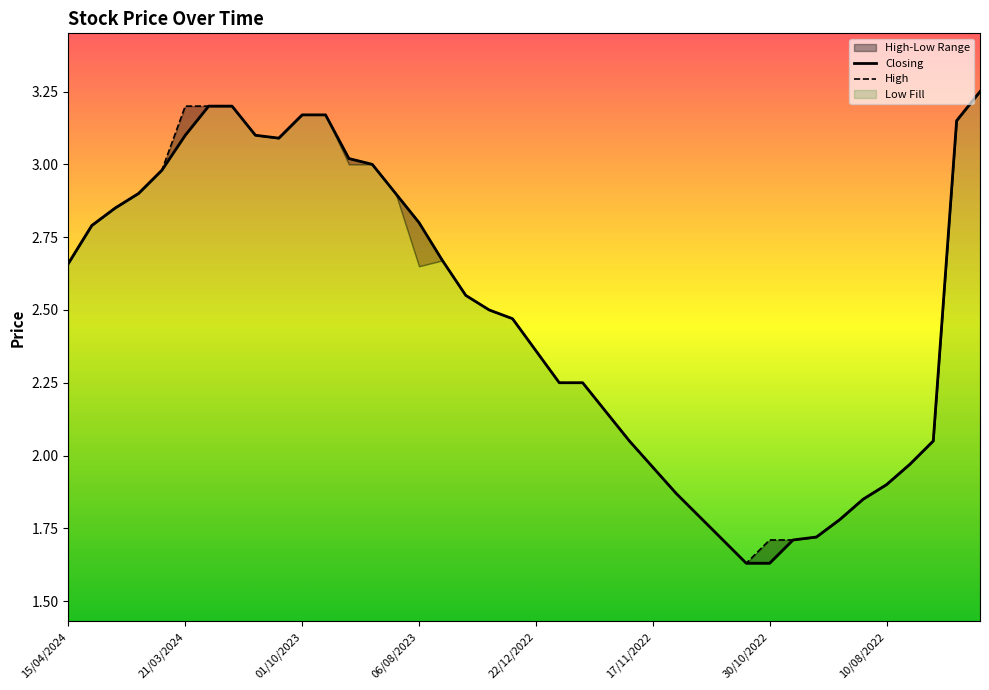

Is this an area chart (filled region under the line)?

No